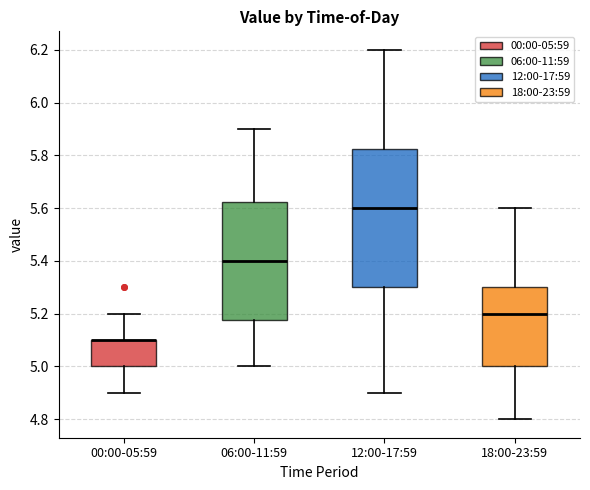

Where does the lower whisker of the box for 00:00-05:59 end on the y-axis? The values are not printed on the chart, so give them approximately, as read against the axis.

4.90